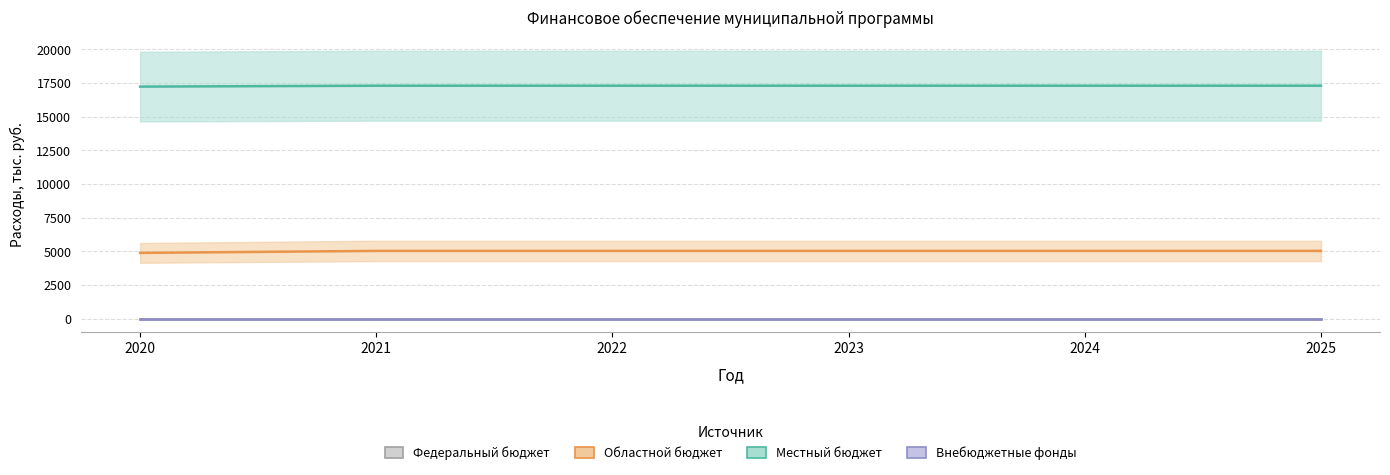

Is it true that Областной бюджет equals 8807.2 at 2021?

False